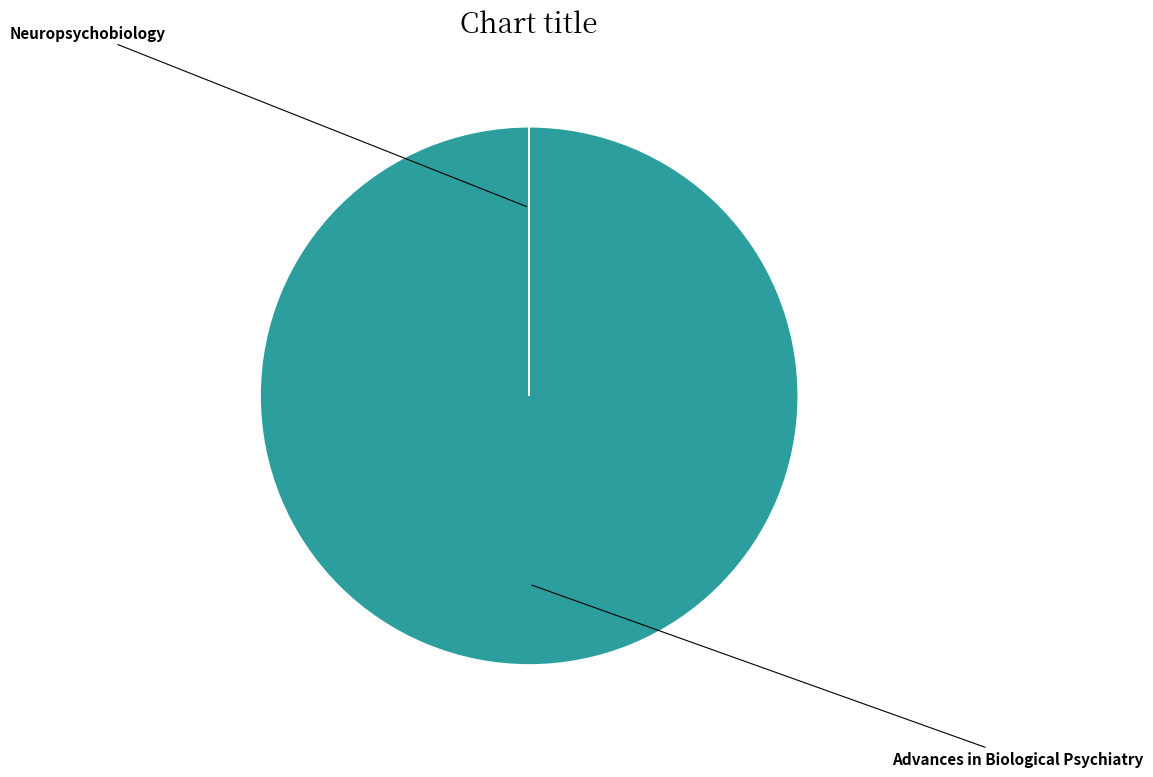

Is there a majority slice in this chart?

Yes